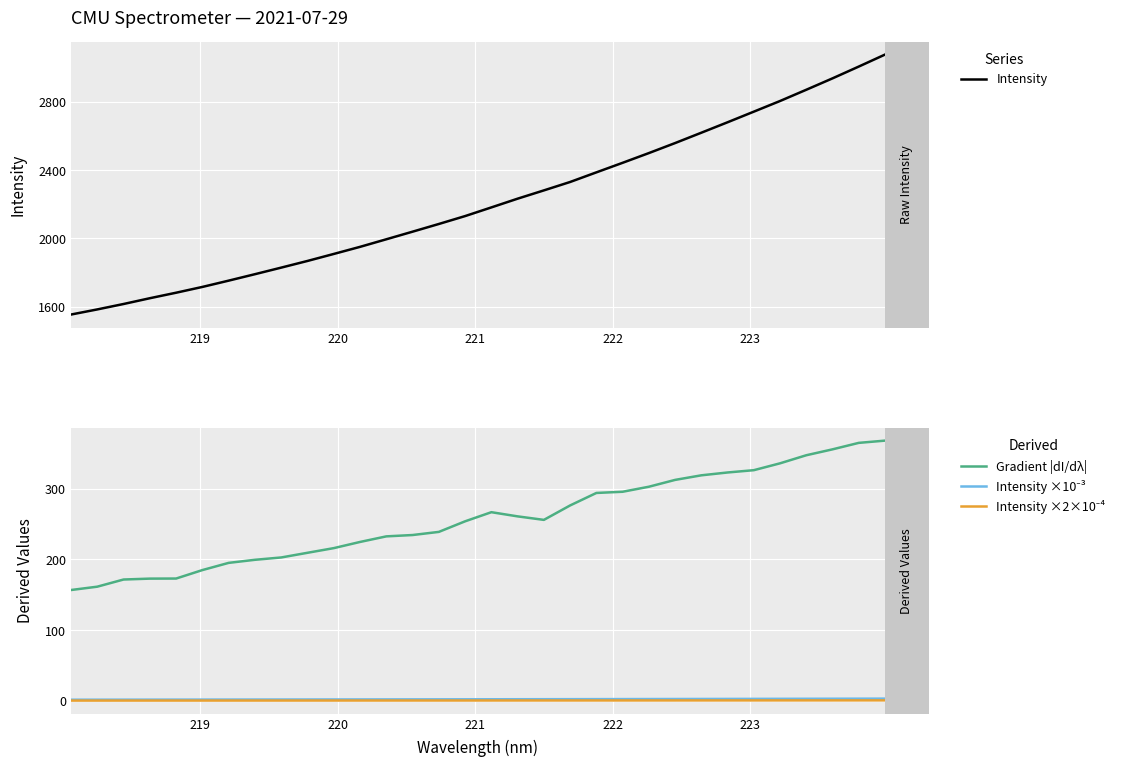

What is the maximum value for Gradient |dI/dλ|?

368.0